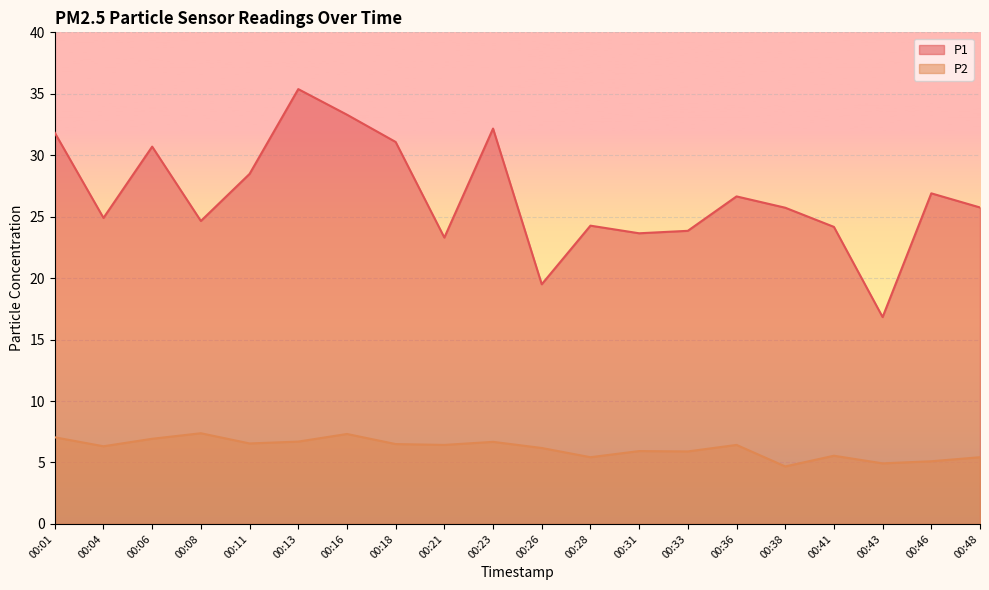

The P2 series shows 5.9 at 00:33. True or false?

True